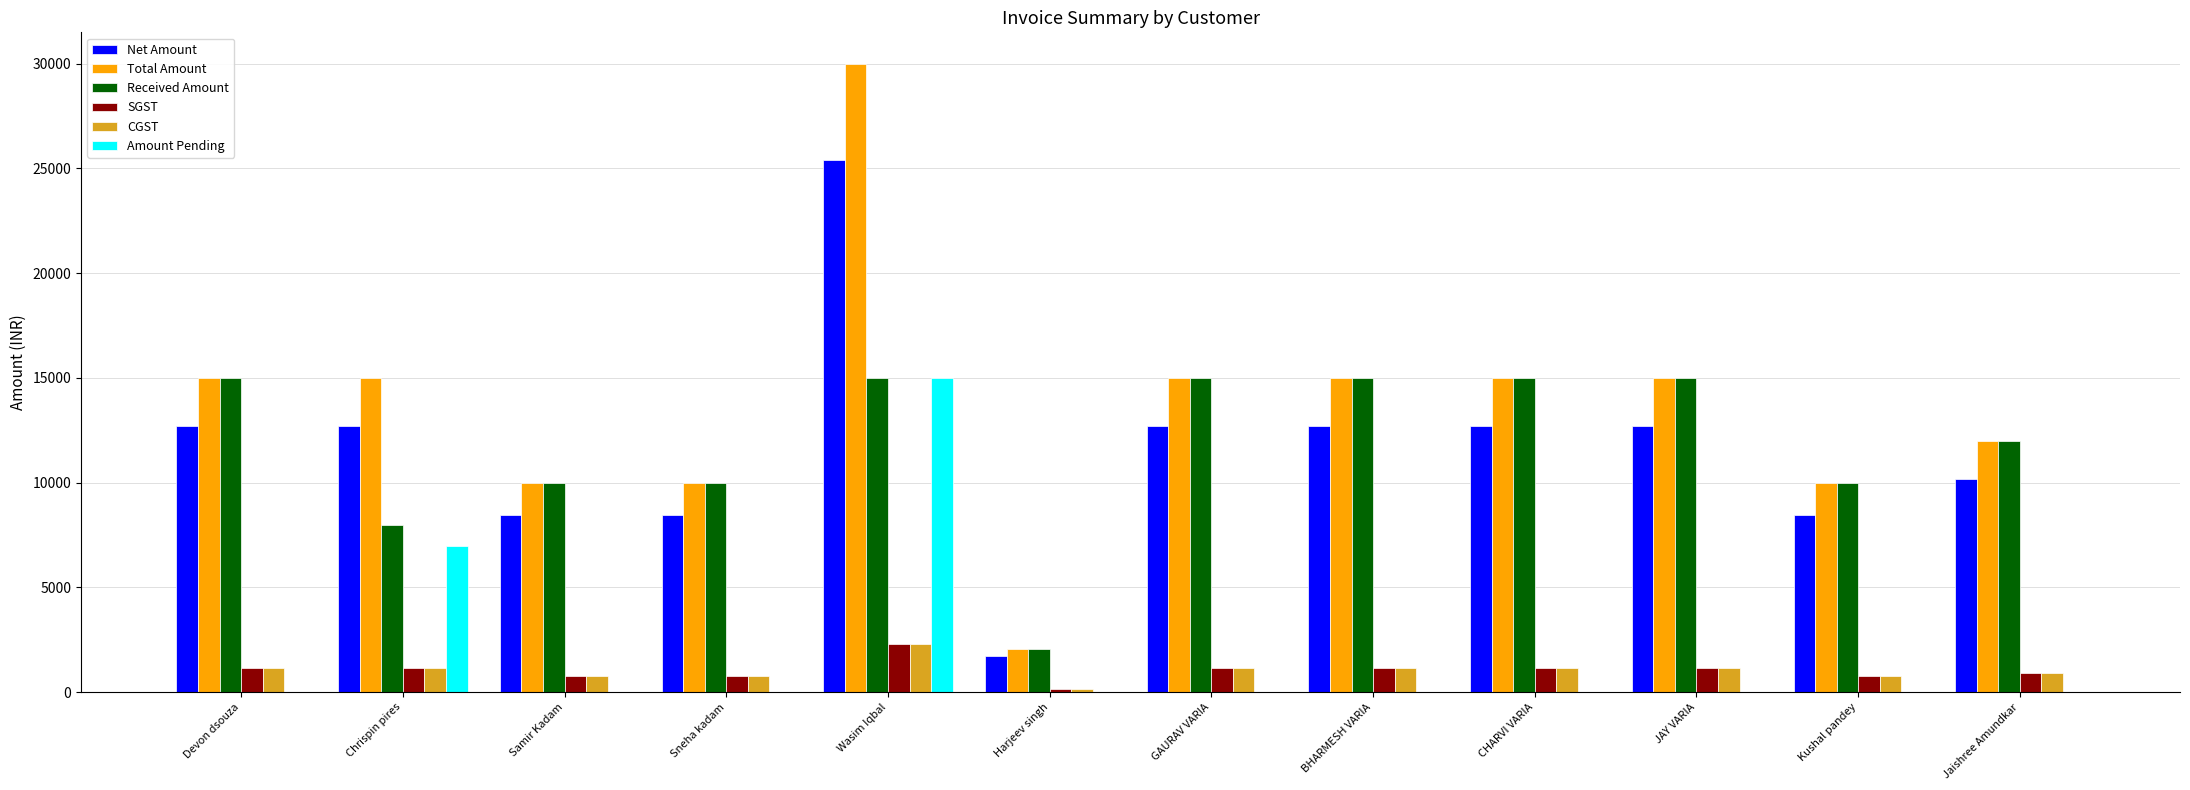

What is the total value across all series at Devon dsouza?

45000.0